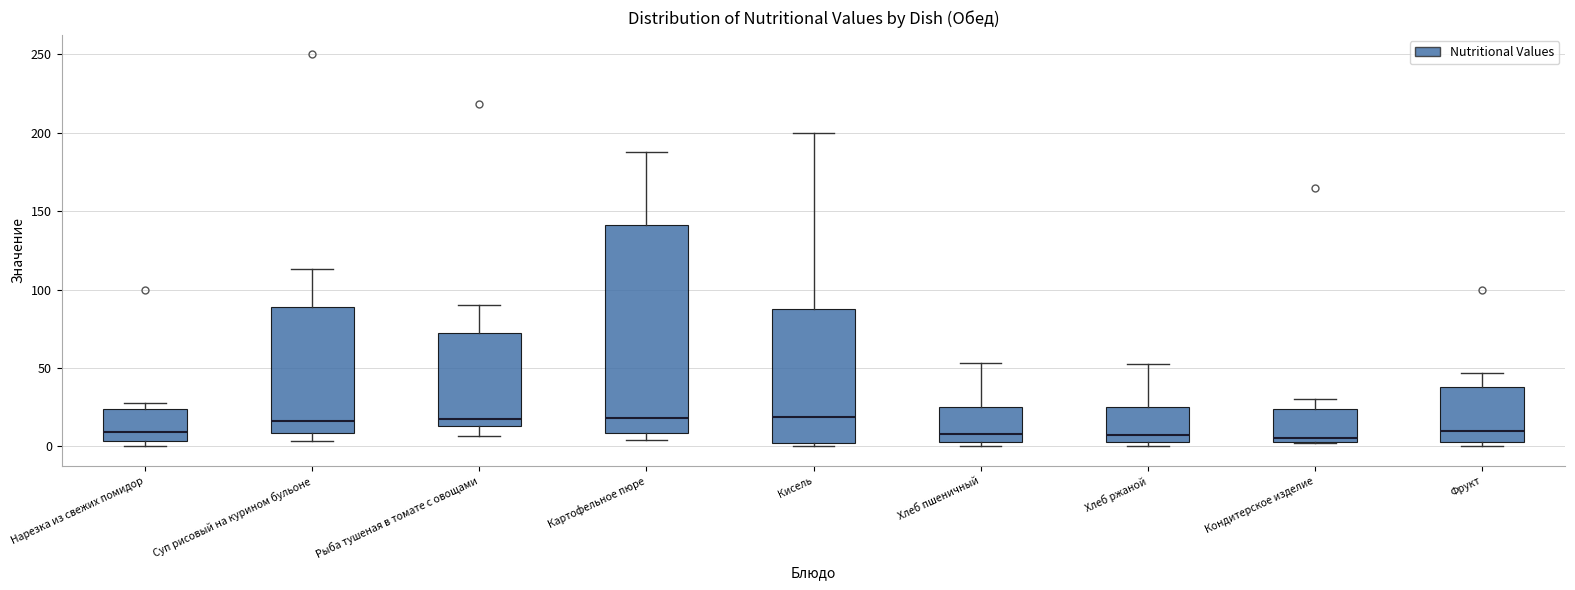

Reading left to right, read every box against the y-axis: the position of its median line, the range the box covers, and the ends of its whiskers. The values are not printed on the chart, so give them approximately, as read against the axis.

Нарезка из свежих помидор: median 10, box 5 to 25, whiskers 0 to 30
Суп рисовый на курином бульоне: median 15, box 10 to 90, whiskers 5 to 115
Рыба тушеная в томате с овощами: median 20, box 15 to 70, whiskers 5 to 90
Картофельное пюре: median 20, box 10 to 140, whiskers 5 to 190
Кисель: median 20, box 0 to 90, whiskers 0 (just below the box's lower edge) to 200
Хлеб пшеничный: median 10, box 5 to 25, whiskers 0 to 55
Хлеб ржаной: median 5, box 0 to 25, whiskers 0 (just below the box's lower edge) to 55
Кондитерское изделие: median 5 (just above the box's lower edge), box 5 to 25, whiskers 0 to 30
Фрукт: median 10, box 5 to 40, whiskers 0 to 45